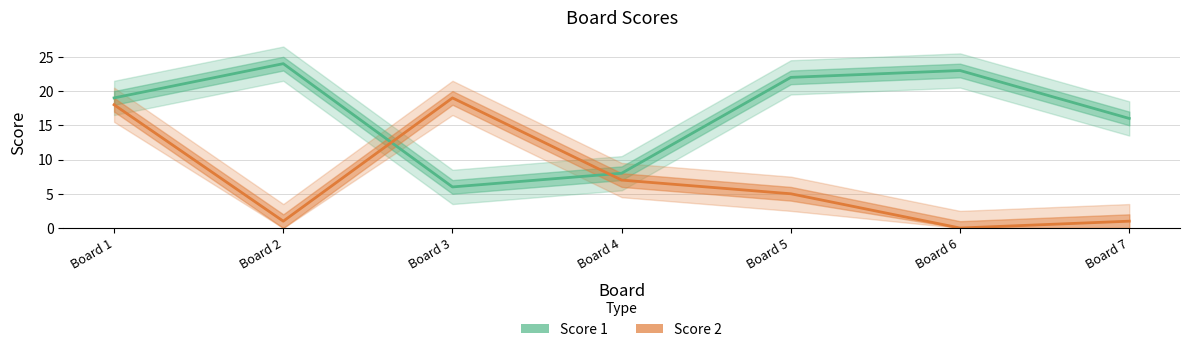

In Score 2, how many points are lower than both neighbors (excluding endpoints)?

2